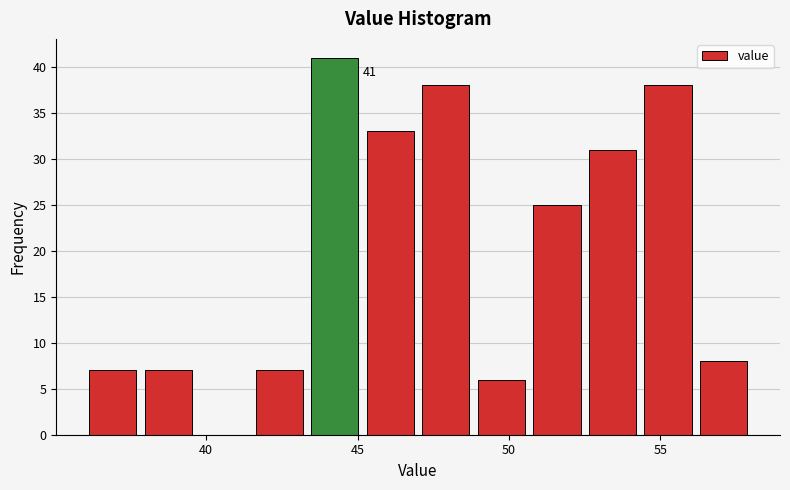

Around what value on the x-axis is the tallest bar? Give the approximate position of its centre, as read against the axis.

44.5